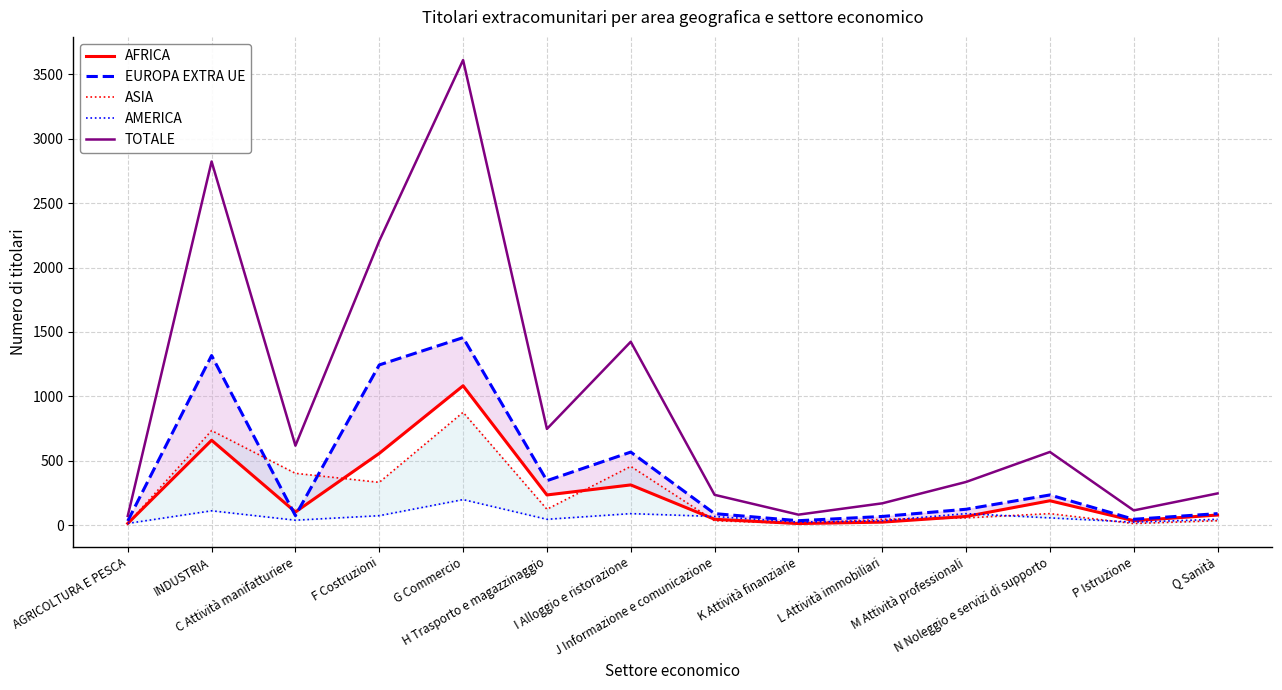

Is this an area chart (filled region under the line)?

No